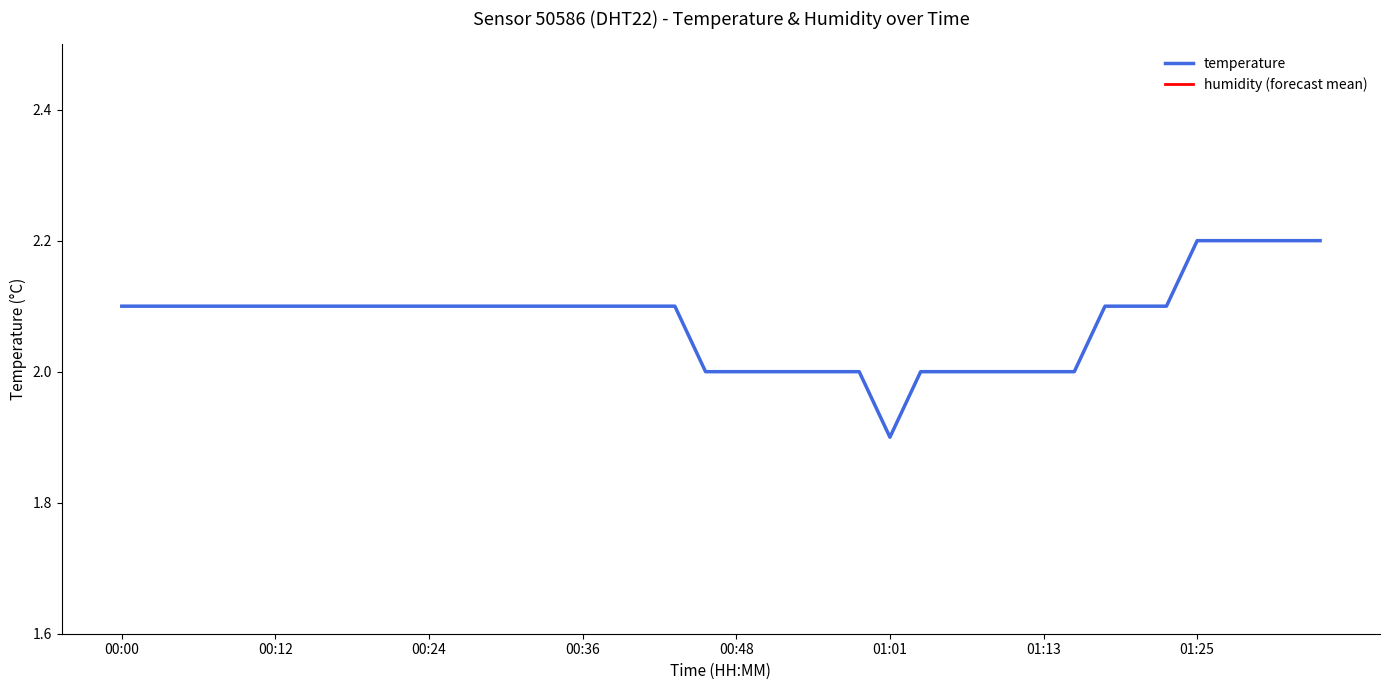

Reading left to right, transcribe all the data shown in this chart.

2.1	2.1	2.1	2.1	2.1	2.1	2.1	2.1	2.1	2.1	2.1	2.1	2.1	2.1	2.1	2.1	2.1	2.1	2.1	2.0	2.0	2.0	2.0	2.0	2.0	1.9	2.0	2.0	2.0	2.0	2.0	2.0	2.1	2.1	2.1	2.2	2.2	2.2	2.2	2.2